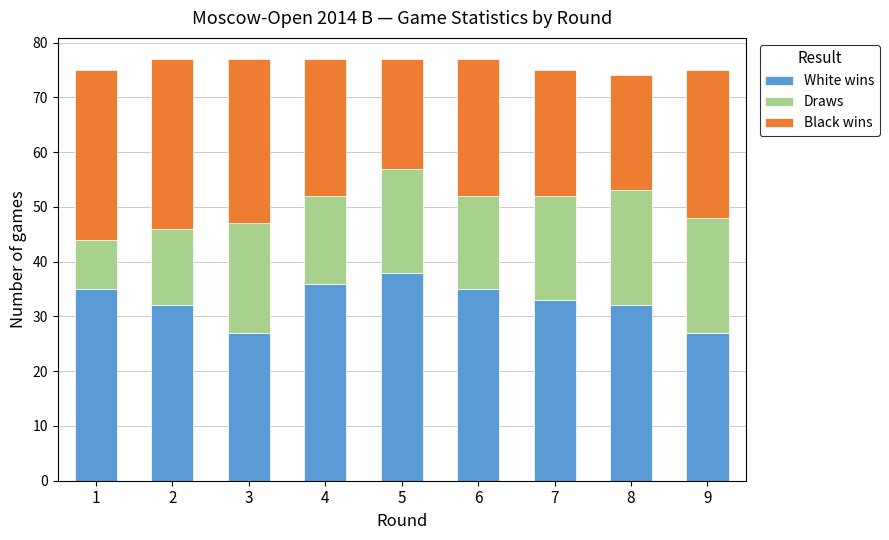

How many bars are there in total?

9